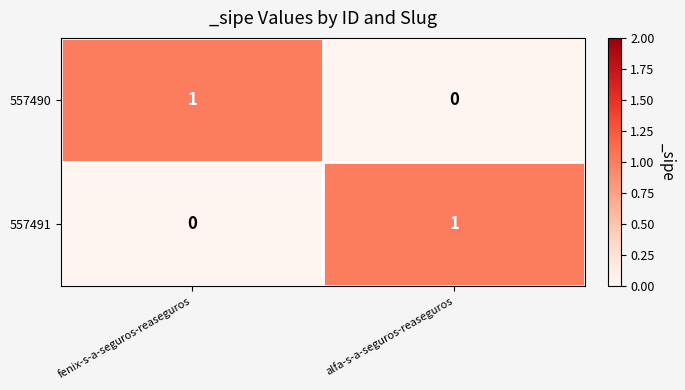

Reading left to right, list all the values displayed in this chart.

557490: 1	0
557491: 0	1